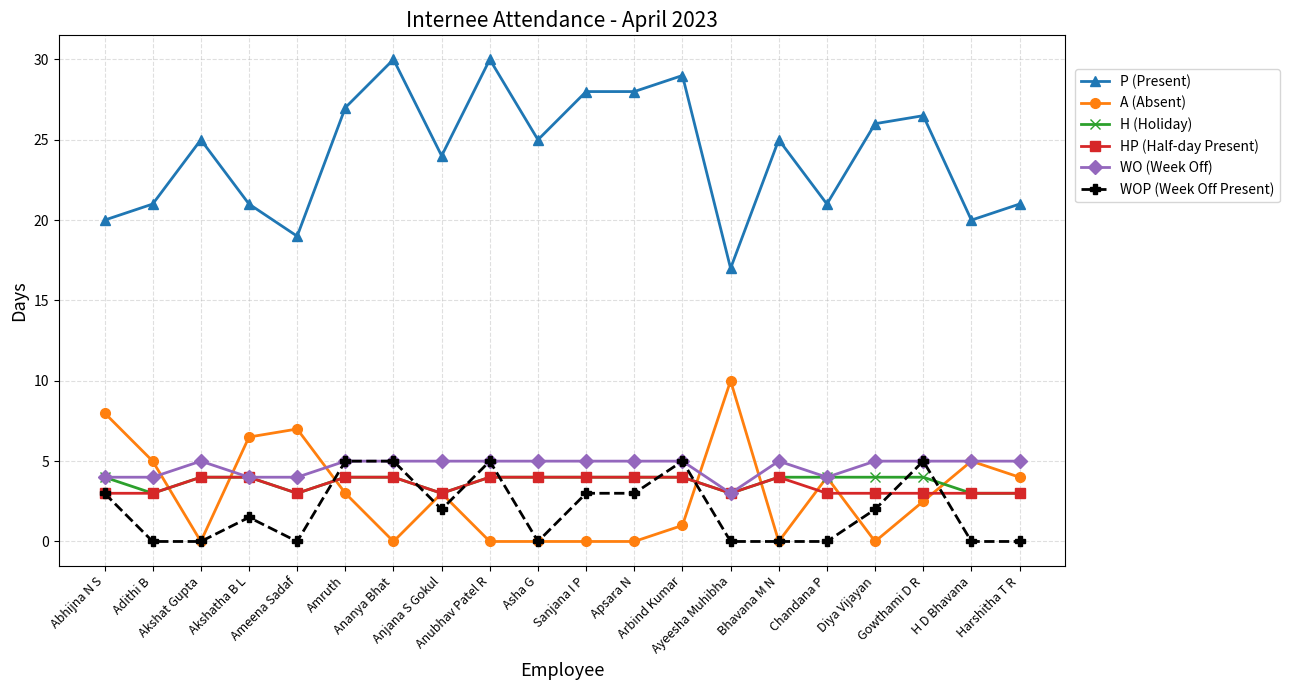

At how many categories does at least one series exceed 18?

19